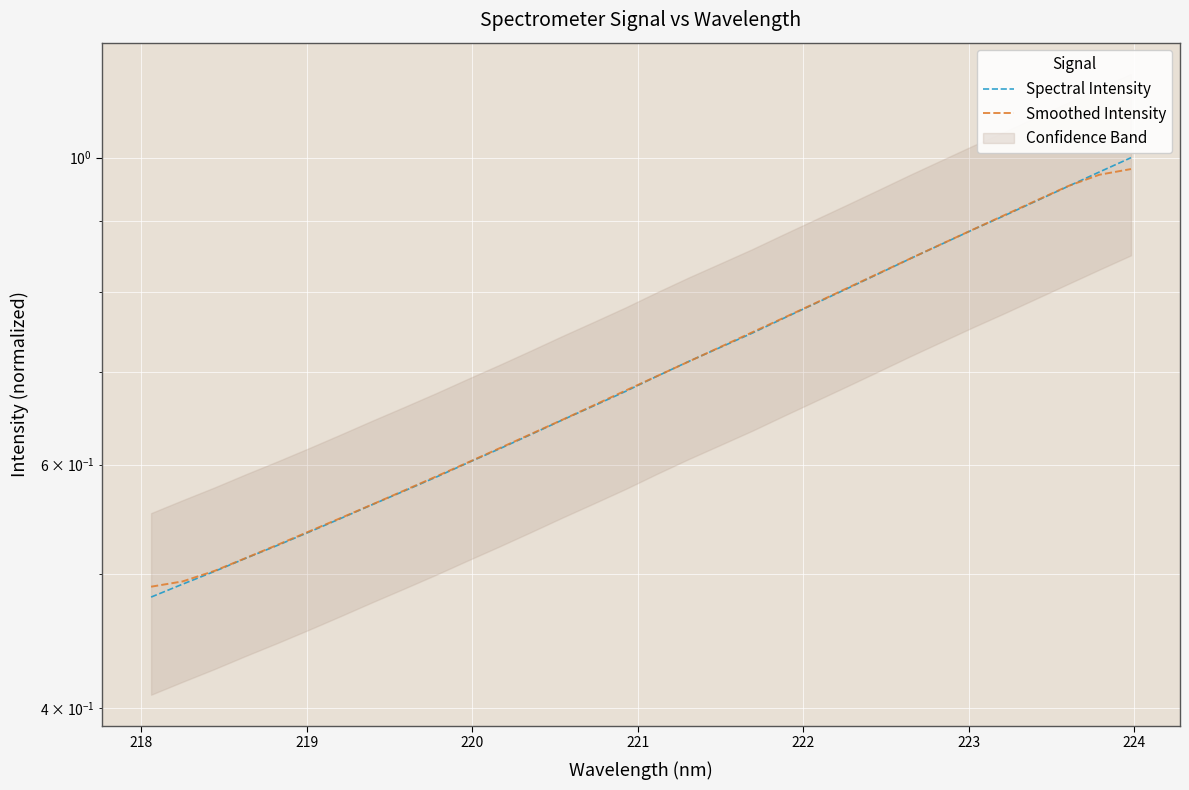

How many intersections are there between Spectral Intensity and Smoothed Intensity?

3